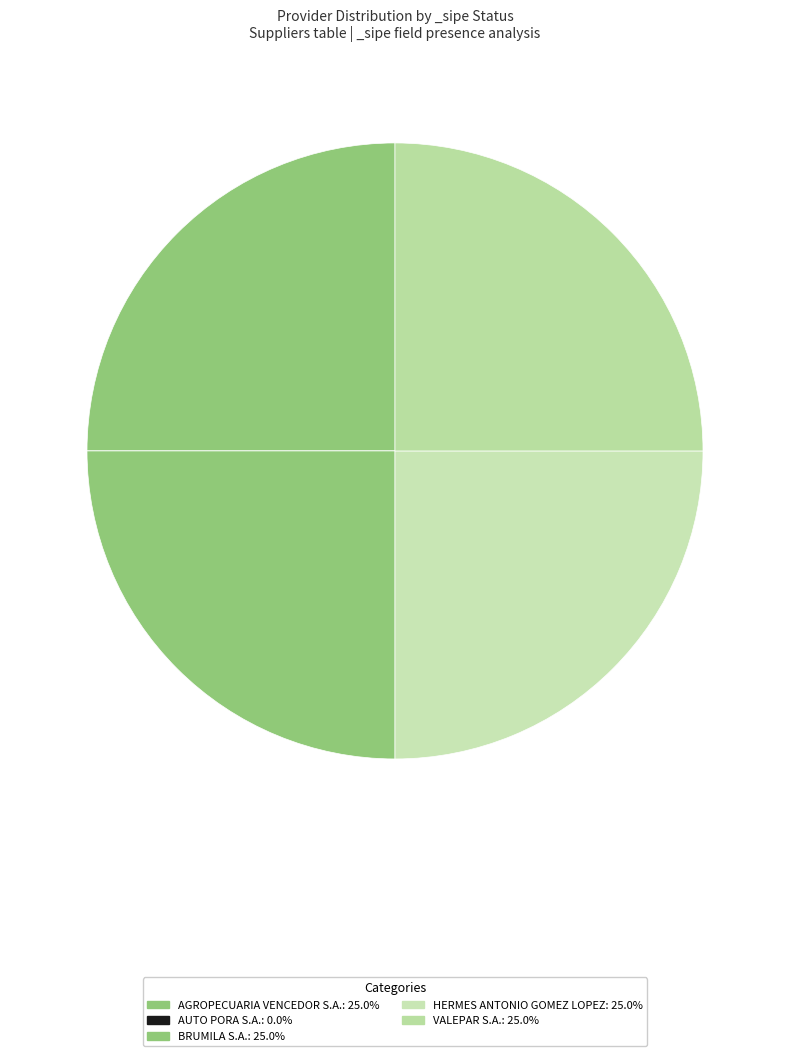

The AUTO PORA S.A. slice represents 1% of the pie. True or false?

False